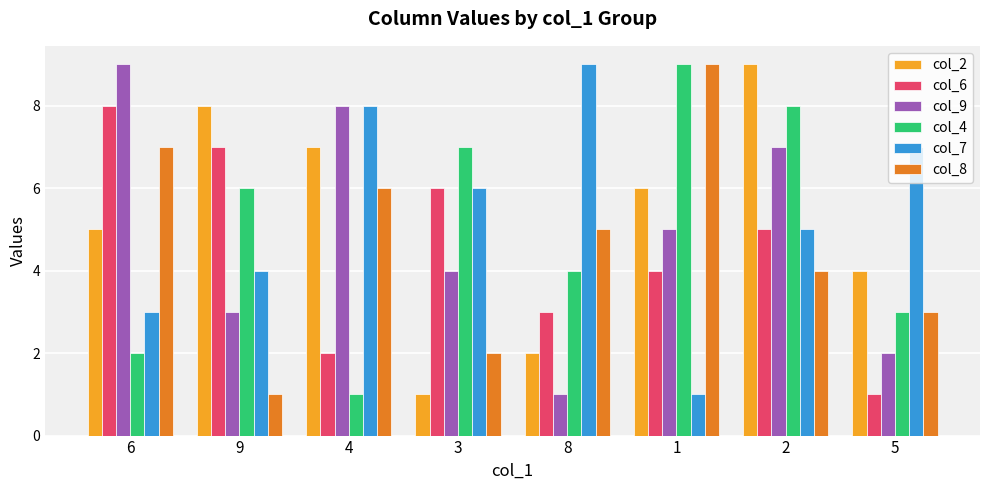

The col_8 series shows 6 at 4. True or false?

True